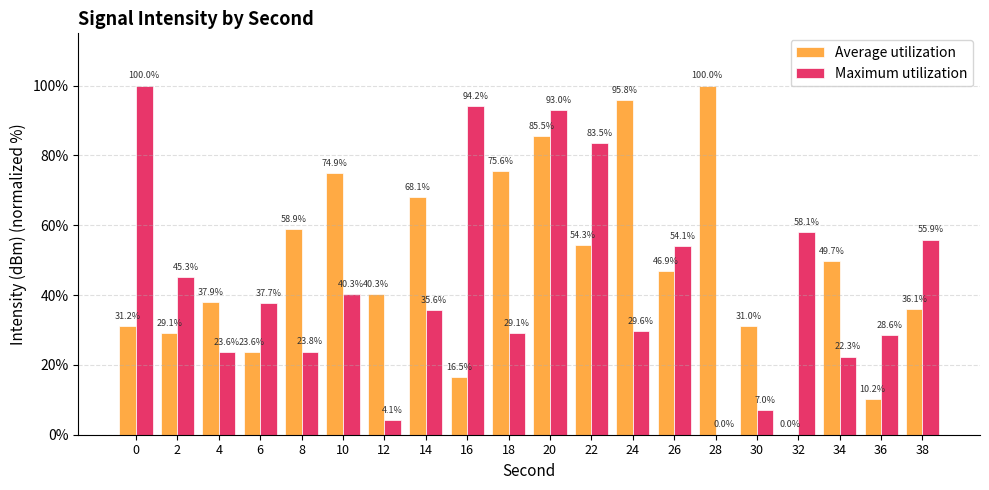

The value of Maximum utilization at 0 is 100.0. True or false?

True